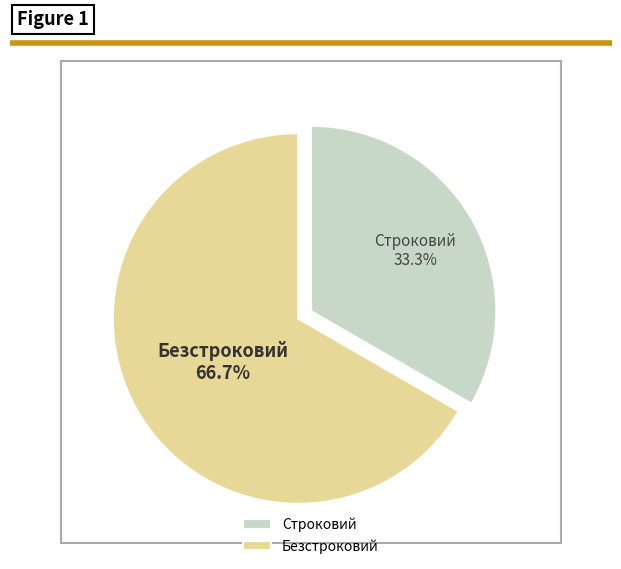

Between Строковий and Безстроковий, which is larger?

Безстроковий